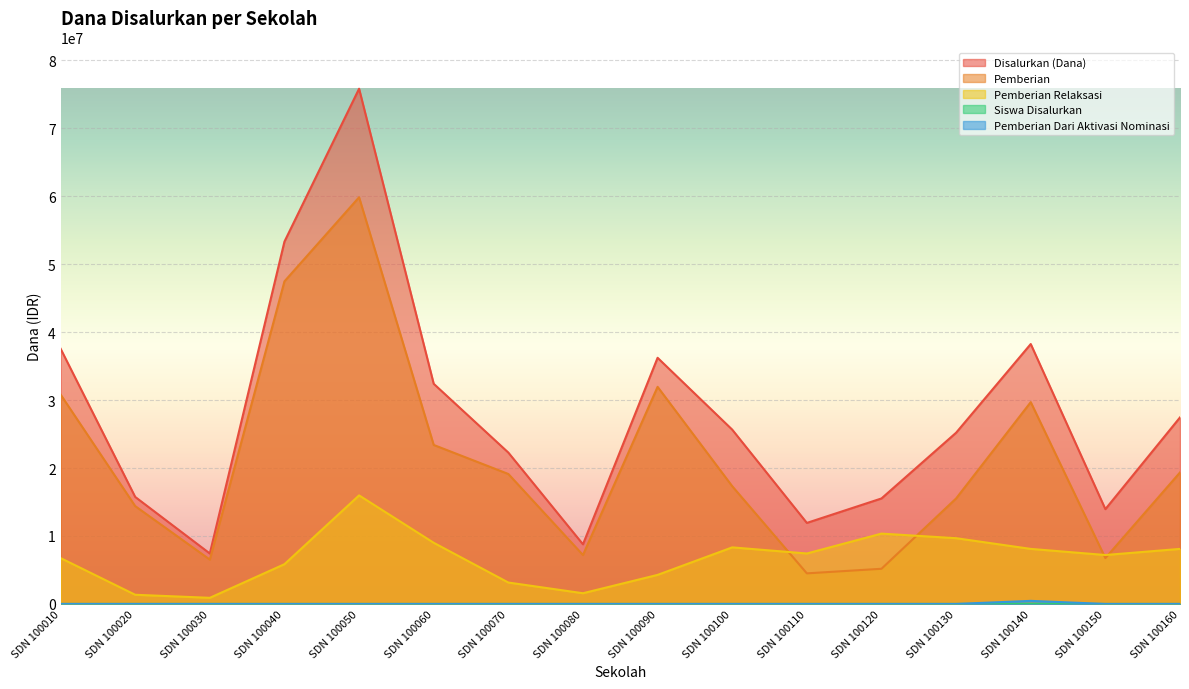

At SDN 100090, list the series in order from largest to smallest.

Disalurkan (Dana), Pemberian, Pemberian Relaksasi, Siswa Disalurkan, Pemberian Dari Aktivasi Nominasi